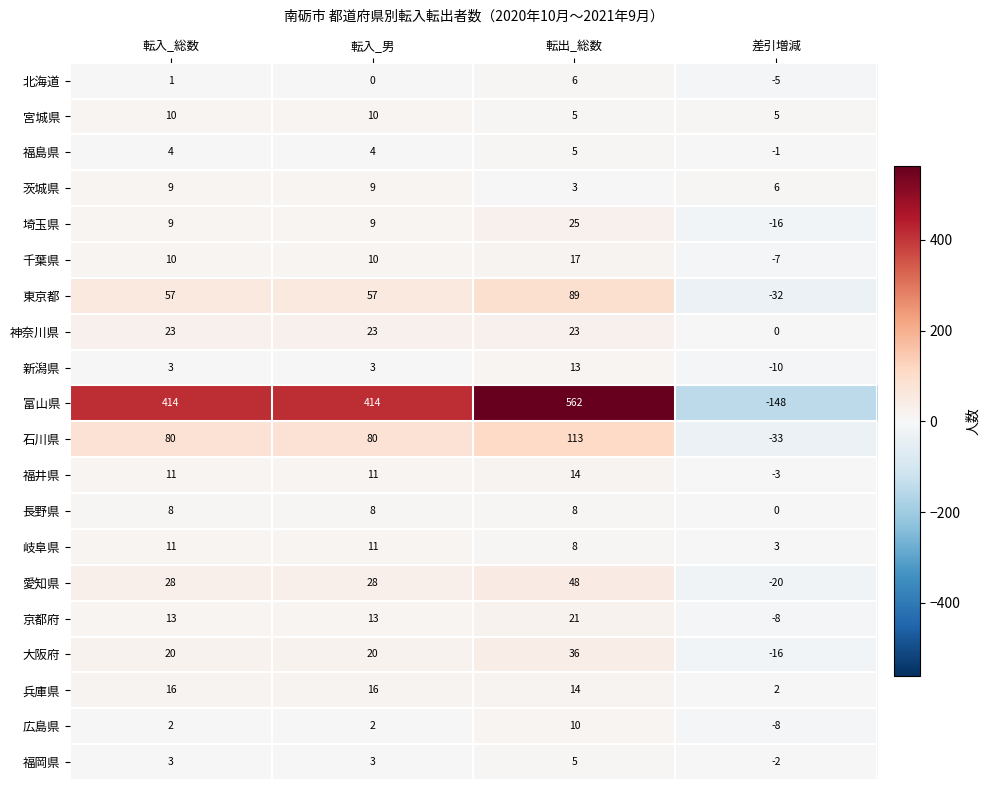

How many data points does each series have?

4